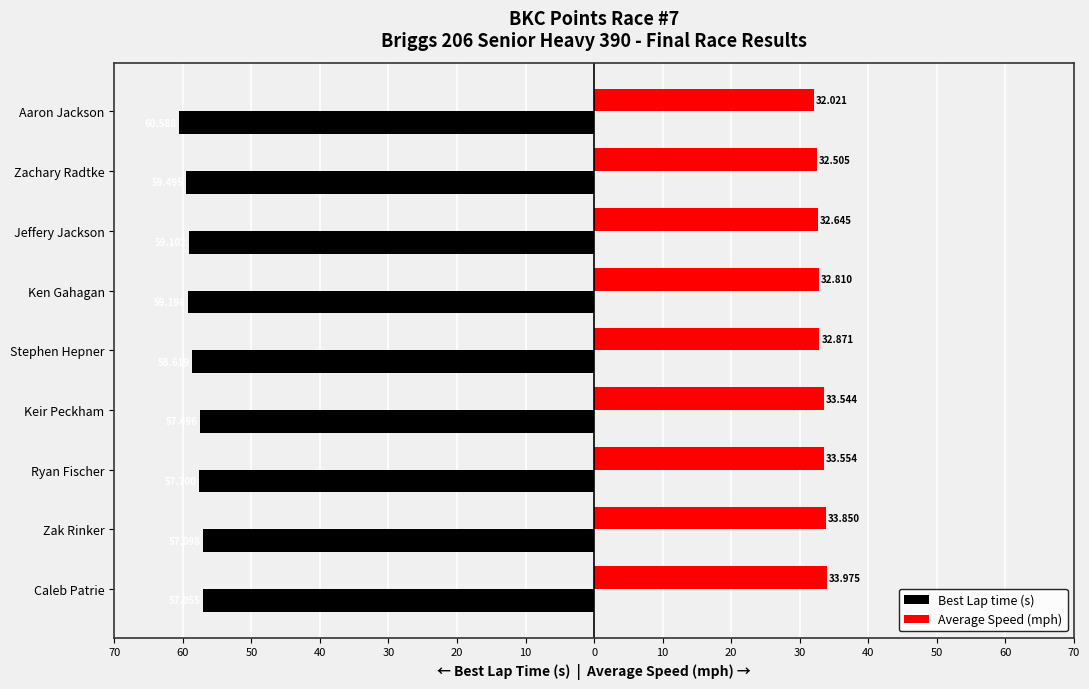

What are all the series names shown in the legend?

Best Lap time (s), Average Speed (mph)